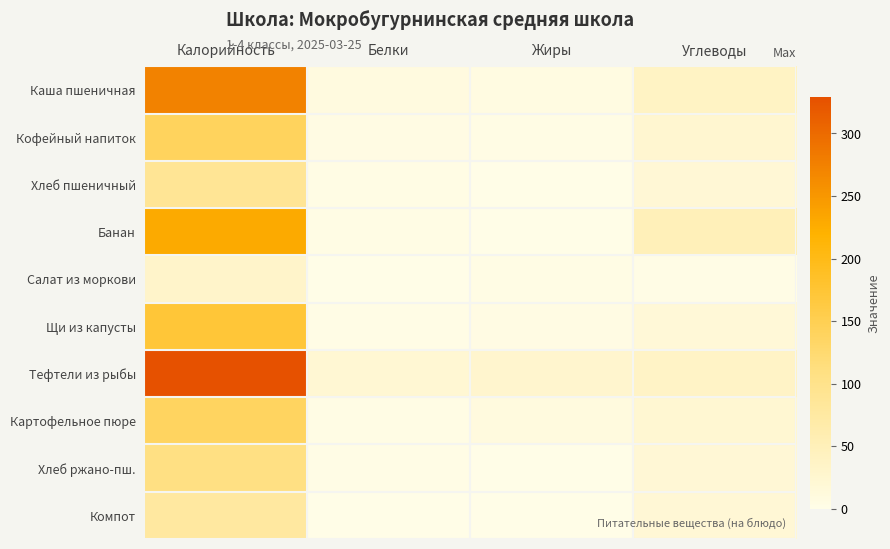

Between Жиры and Калорийность, which is larger?

Калорийность